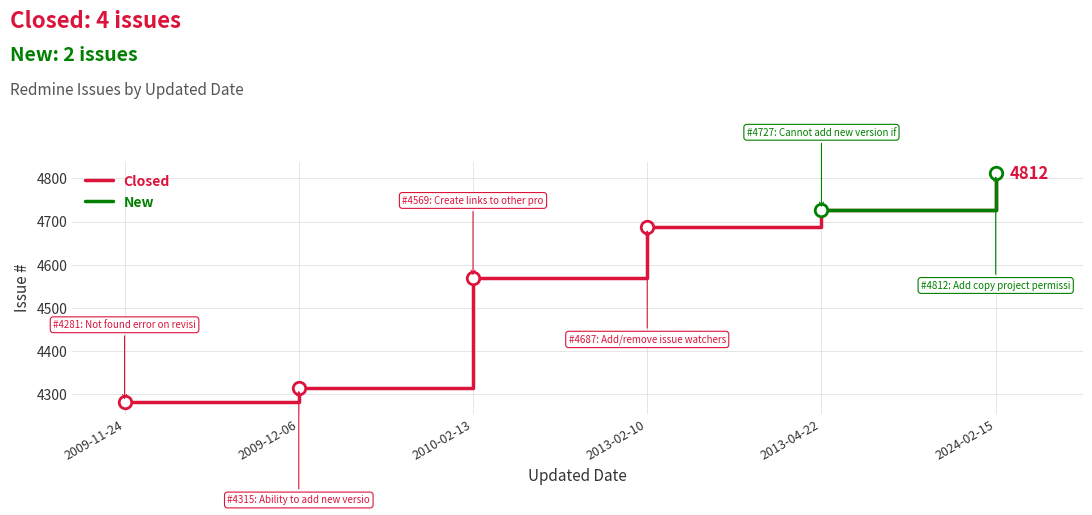

What is the difference between the values at 2024-02-15 and 2009-11-24?

531